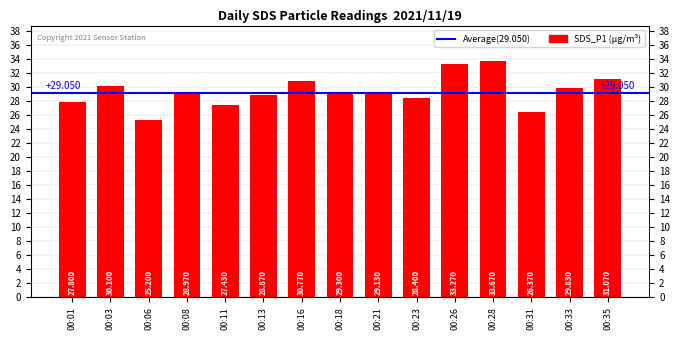

Count the number of categories in the chart.

15